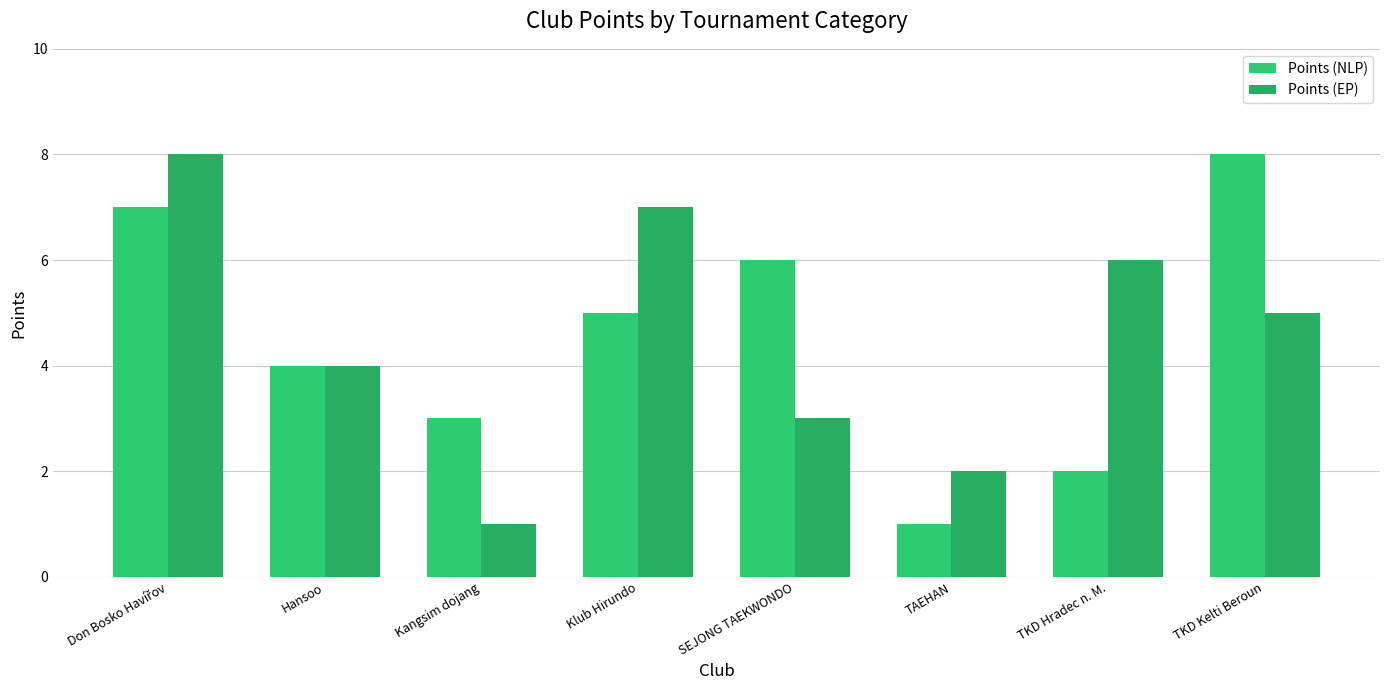

At how many categories does at least one series exceed 1?

8